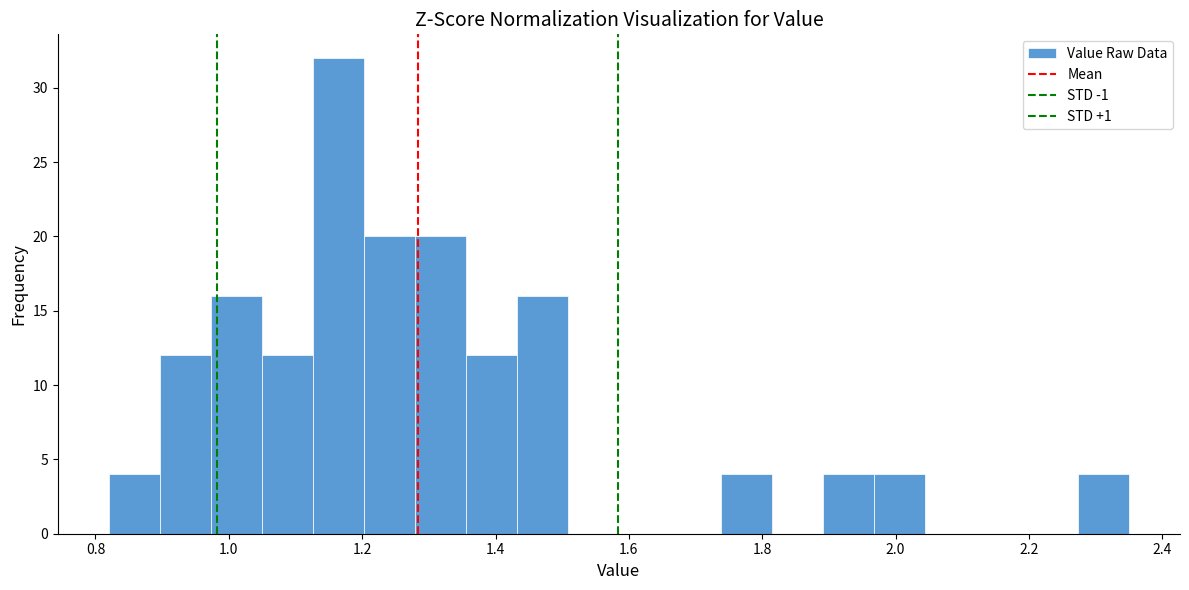

Read against the x-axis, roughly where is the centre of the tallest bar?

1.16